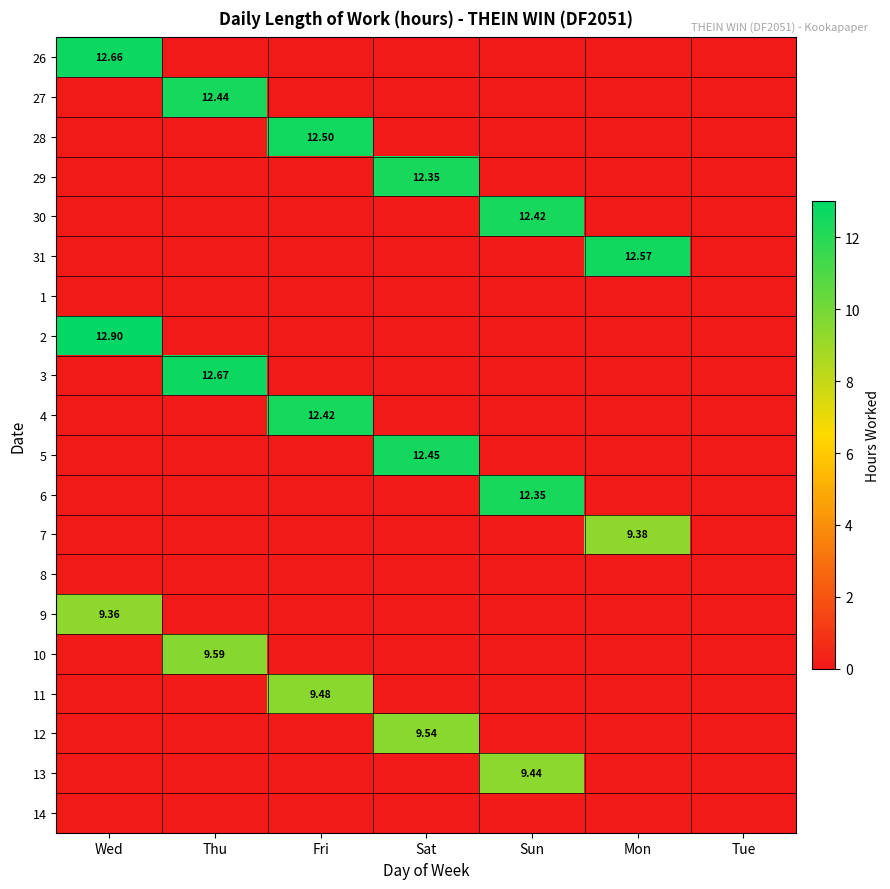

True or false: 1 has a value of -1.7 at Fri.

False